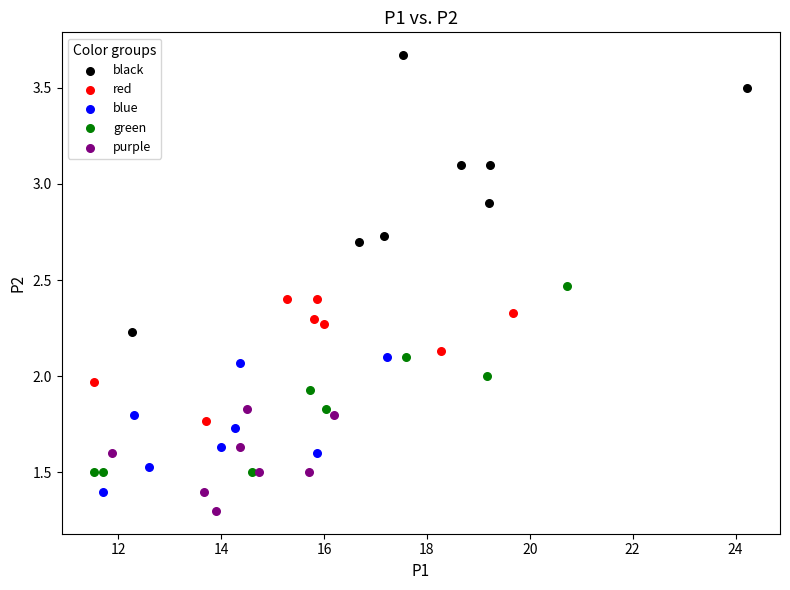

Which series has the largest Y range (max minus min)?

black